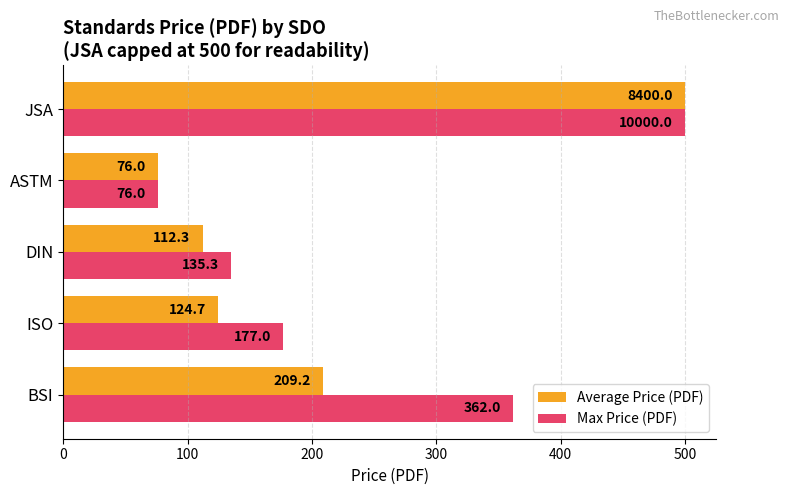

What is the greatest value displayed?

500.0